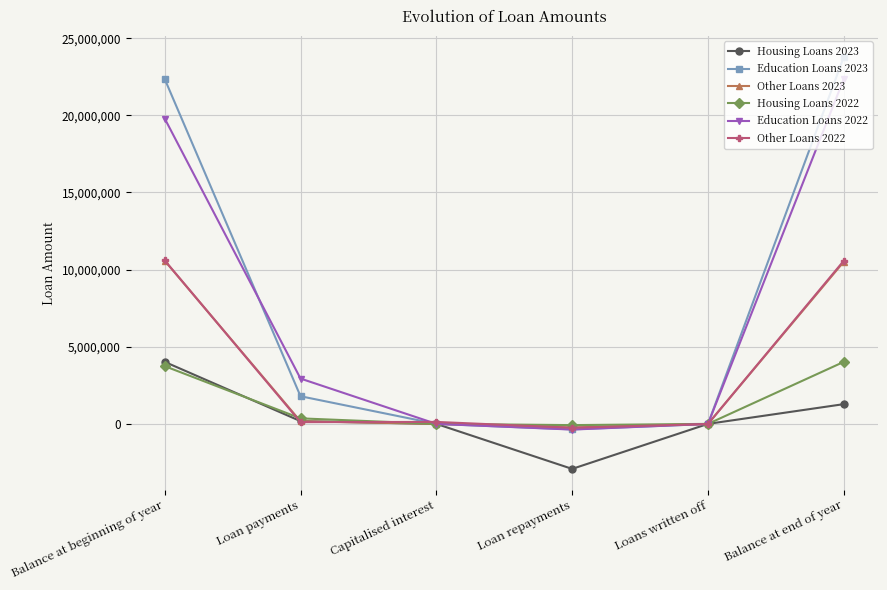

What is the sum of all Other Loans 2023 values?

21022920